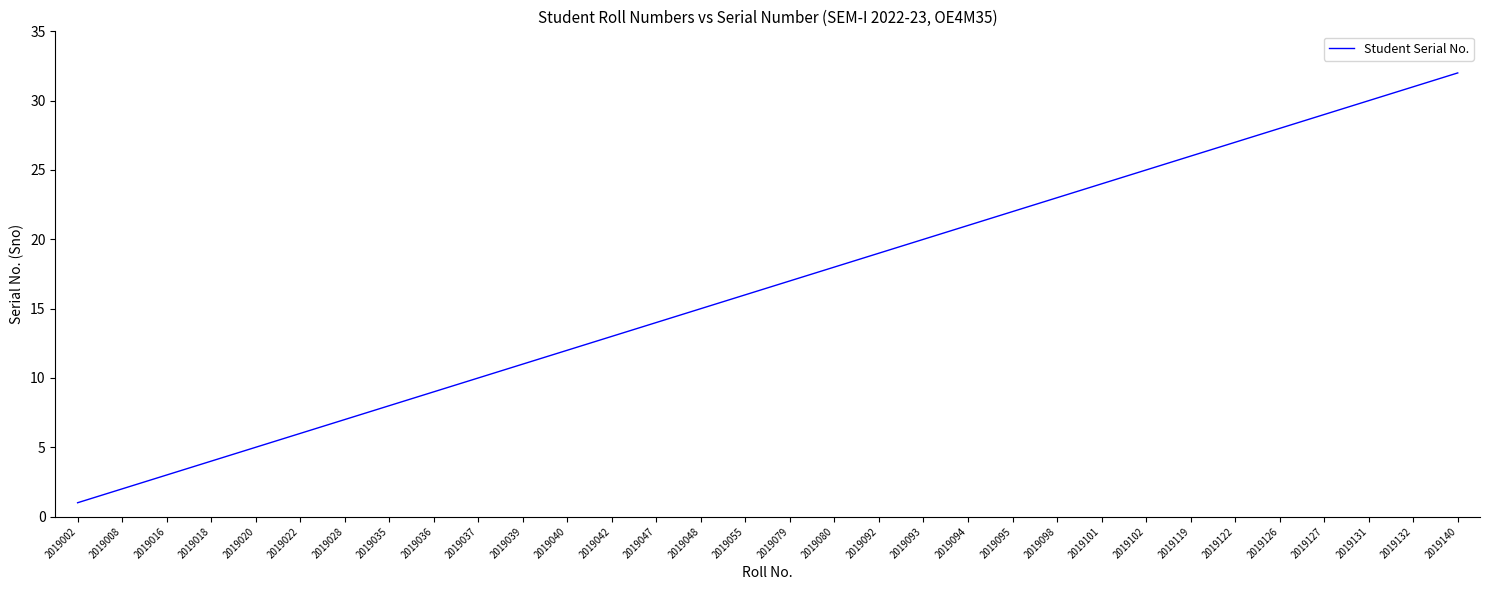

What is the greatest value displayed?

32